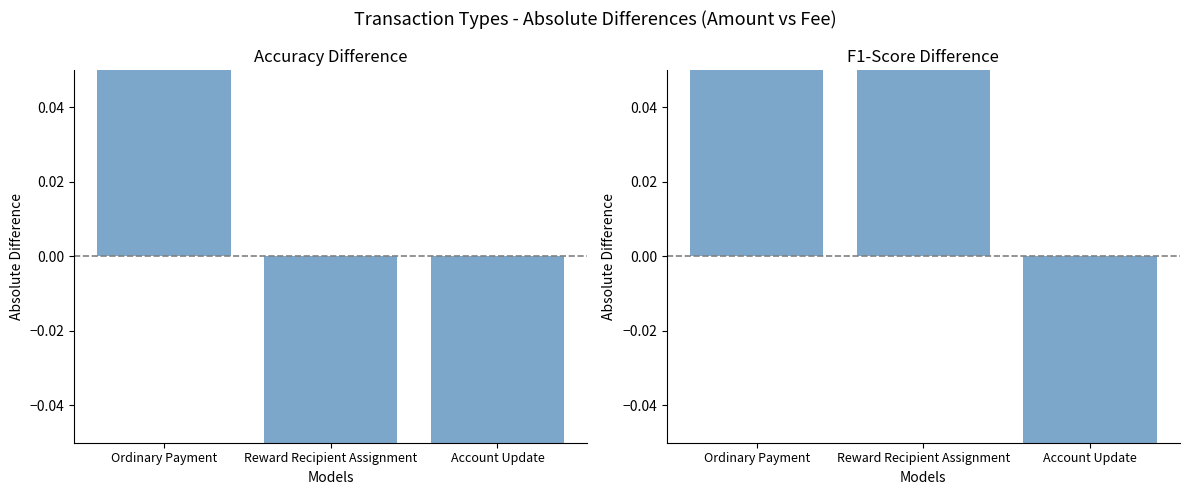

What is the smallest value displayed?

-3.7